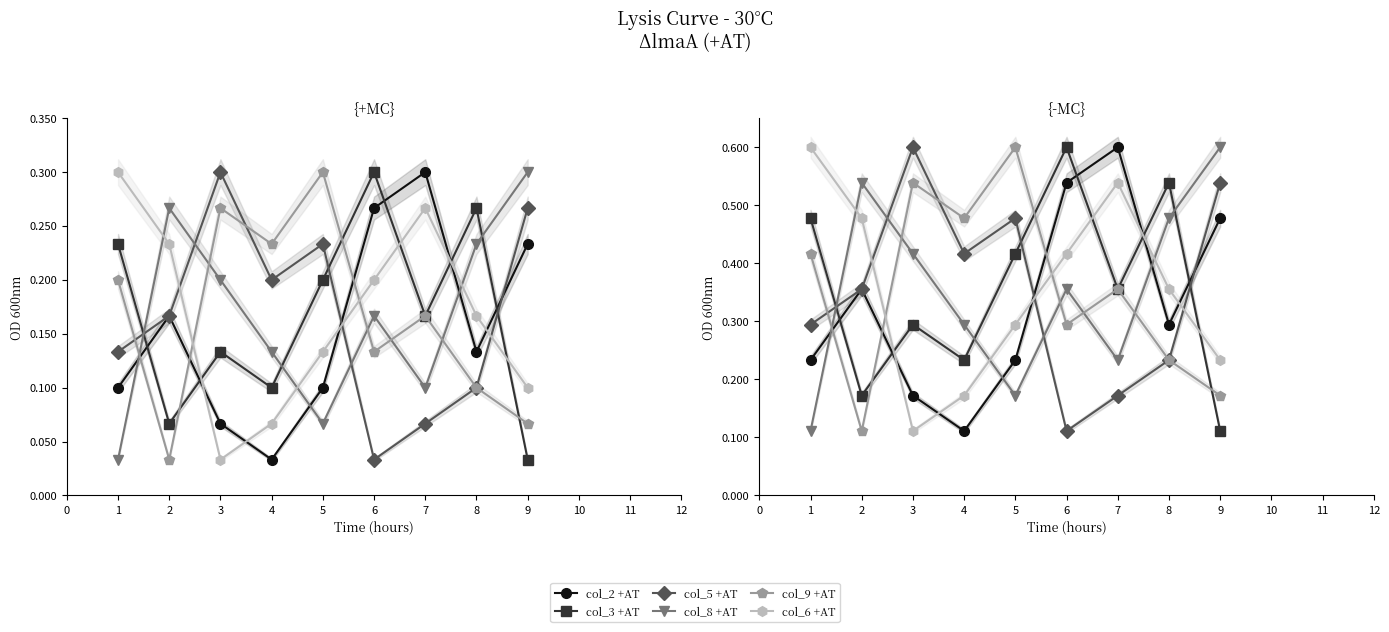

Which series has the widest spread of values?

col_2 +AT